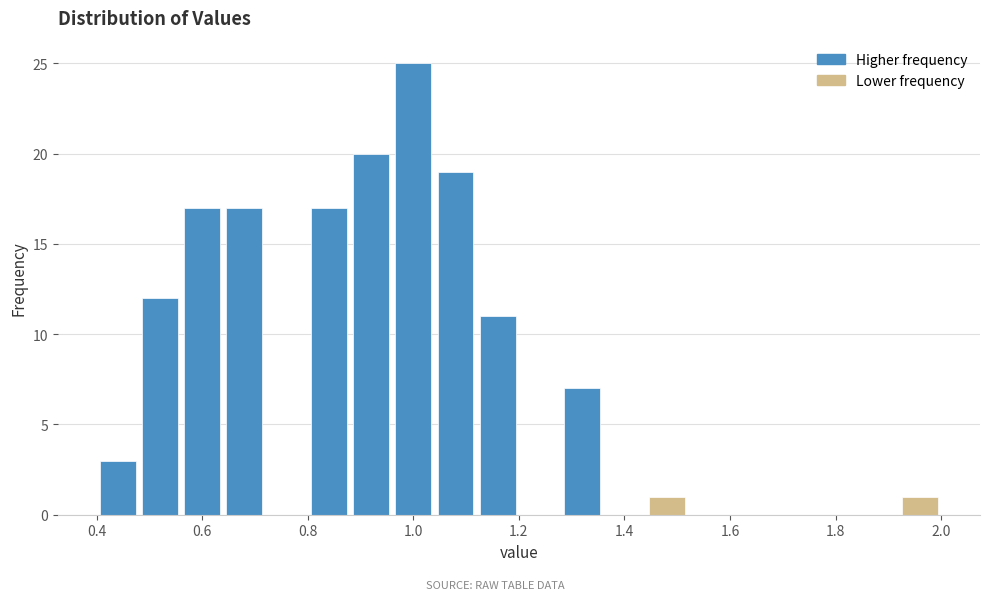

Which range on the x-axis has the tallest bar?

0.96 to 1.04